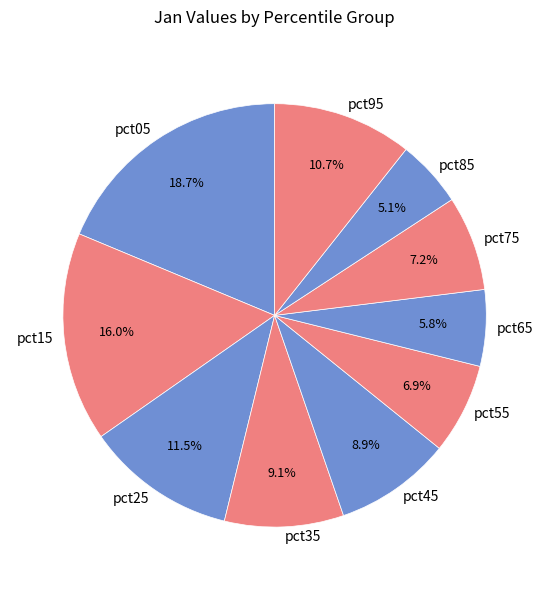

How many segments does this pie chart have?

10